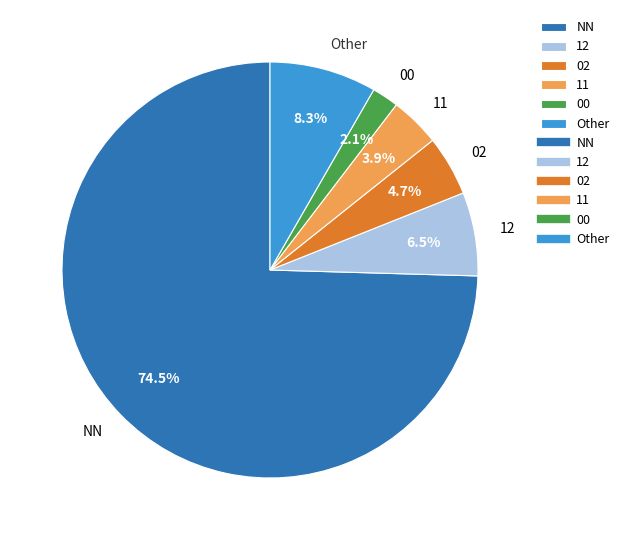

To the nearest percent, what is the combined percentage of 11 and NN?

78%